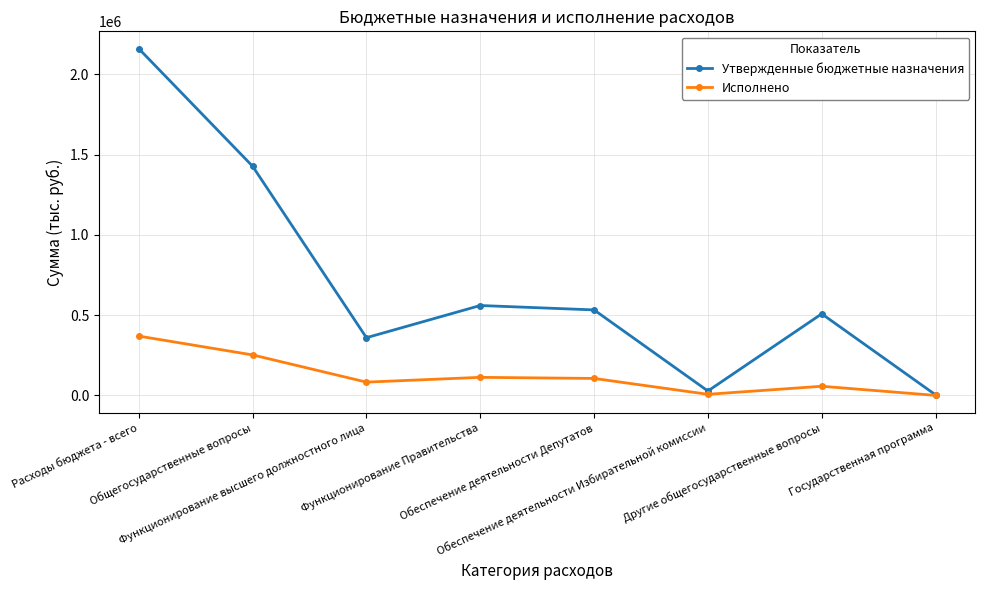

Rank the series by their average value, from highest to lowest.

Утвержденные бюджетные назначения, Исполнено